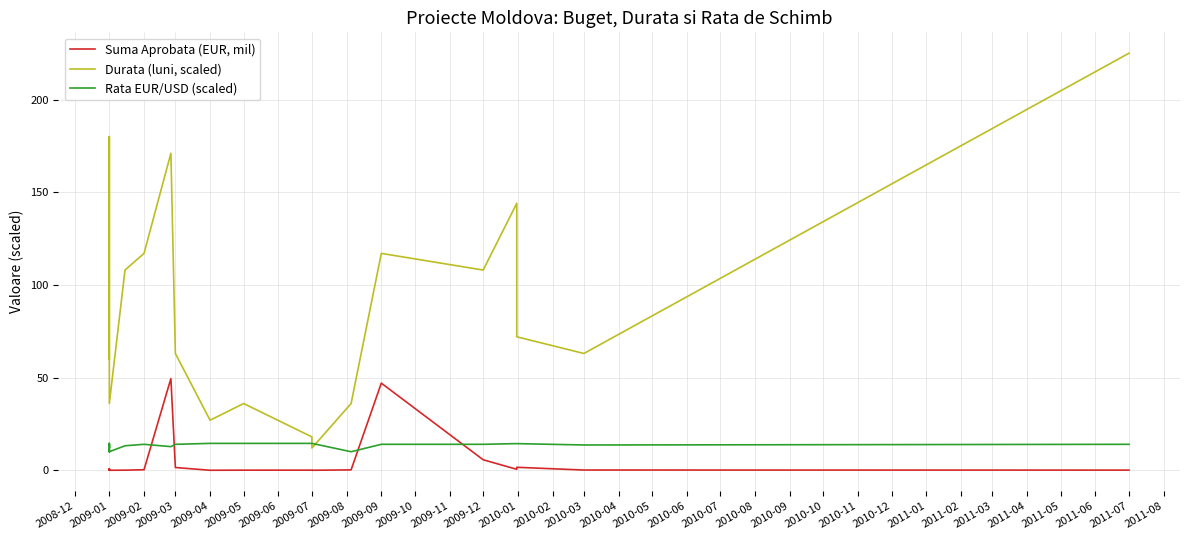

How many interior local valleys does the Rata EUR/USD (scaled) series have?

5